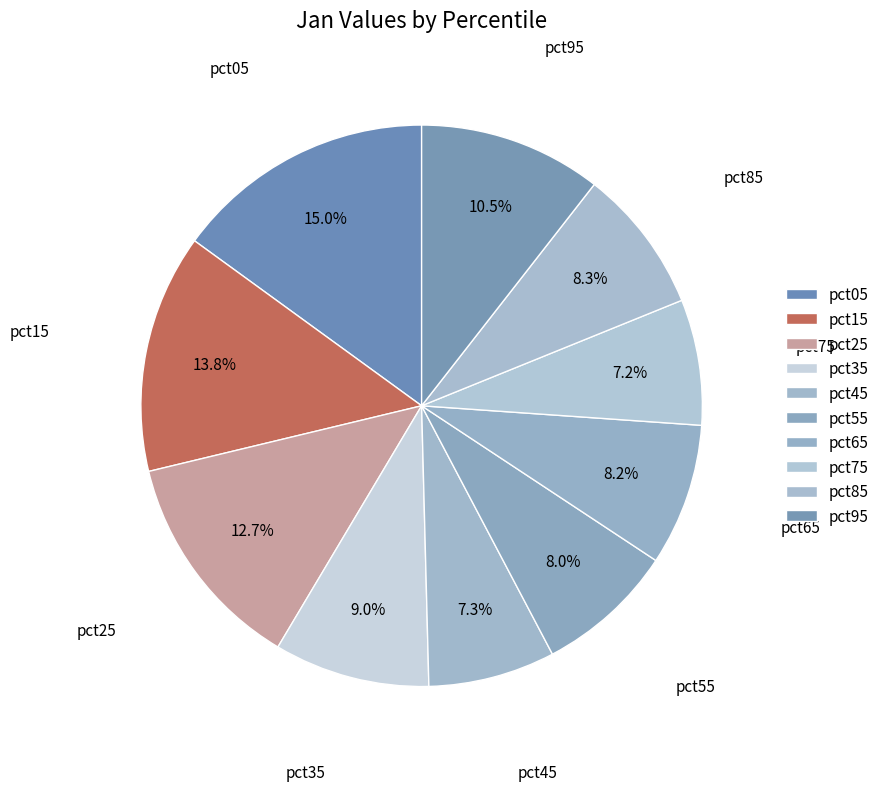

To the nearest percent, what is the difference between the pct45 and pct85 slice percentages?

1%